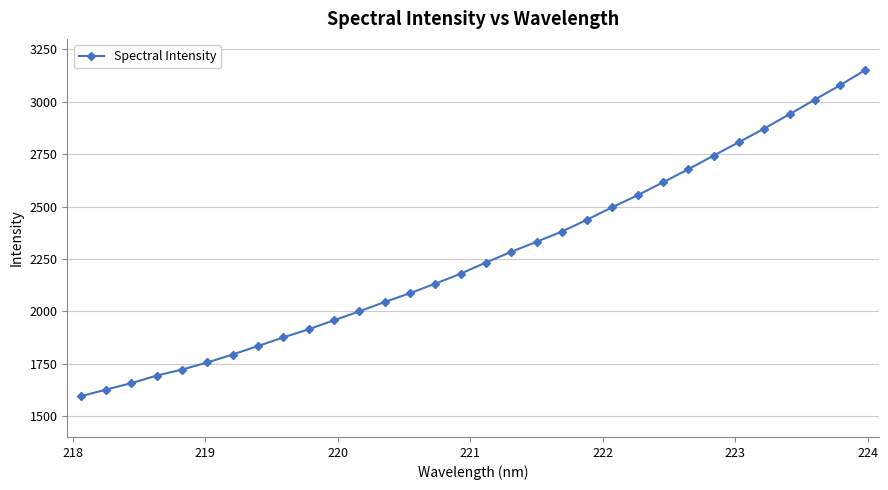

How many lines are shown in the chart?

1